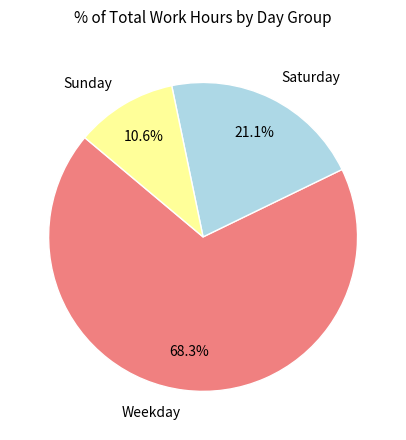

What is the ratio of the value at Saturday to the value at Weekday?

0.3